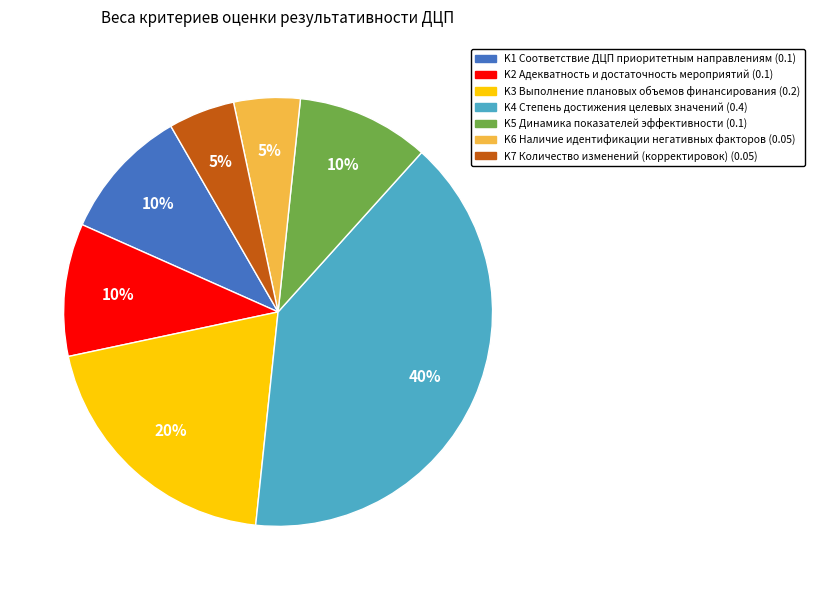

Is it true that K5 is 10% of the pie?

True